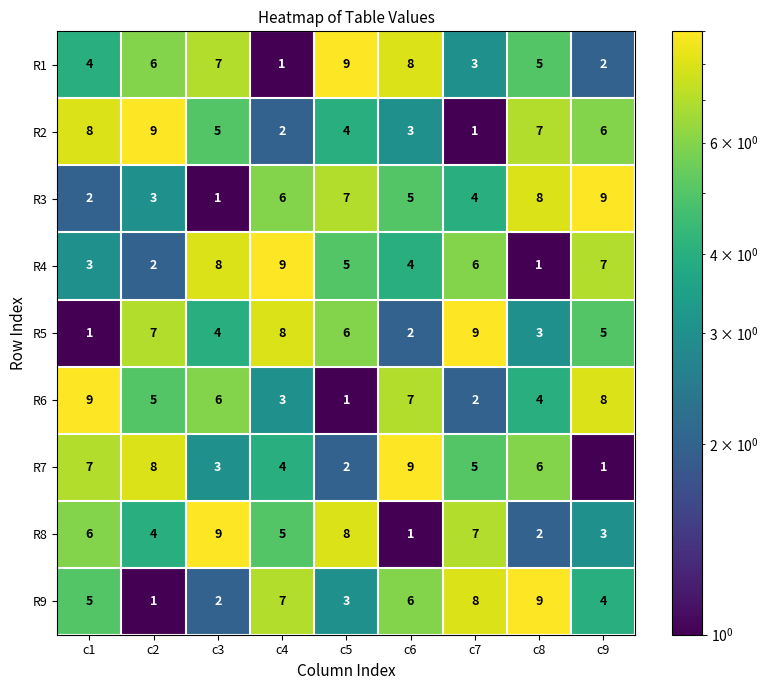

What is the maximum value shown in the chart?

9